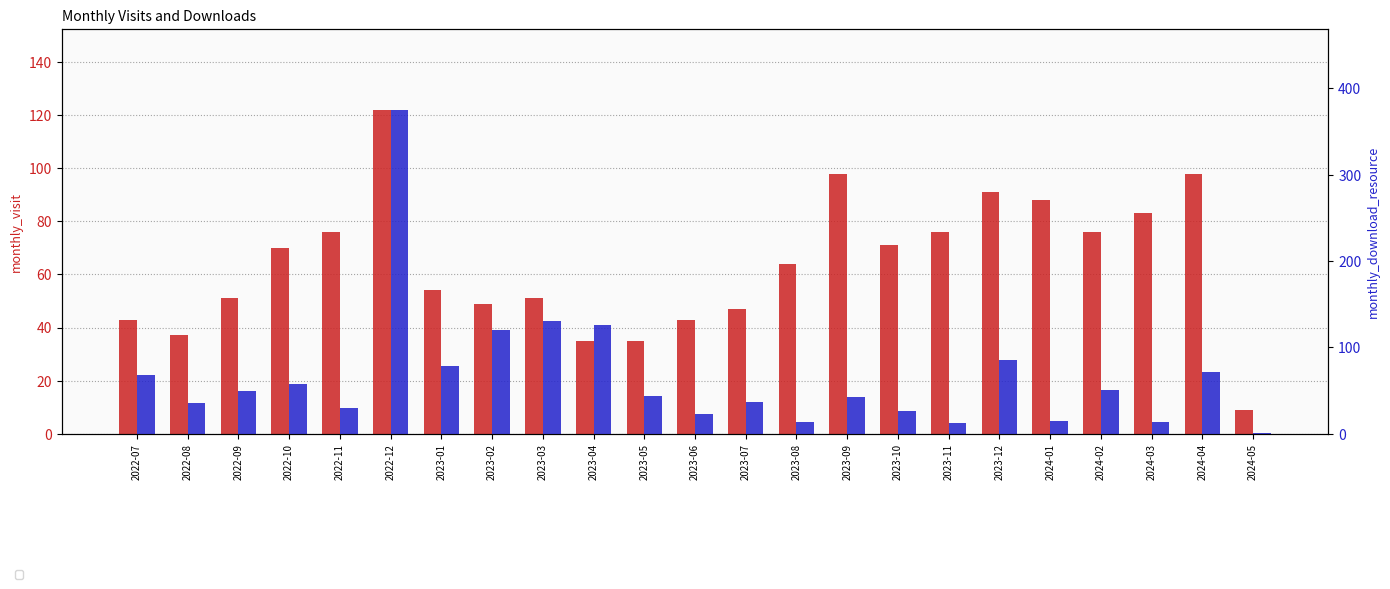

What is the label of the 7th bar from the left?

2023-01